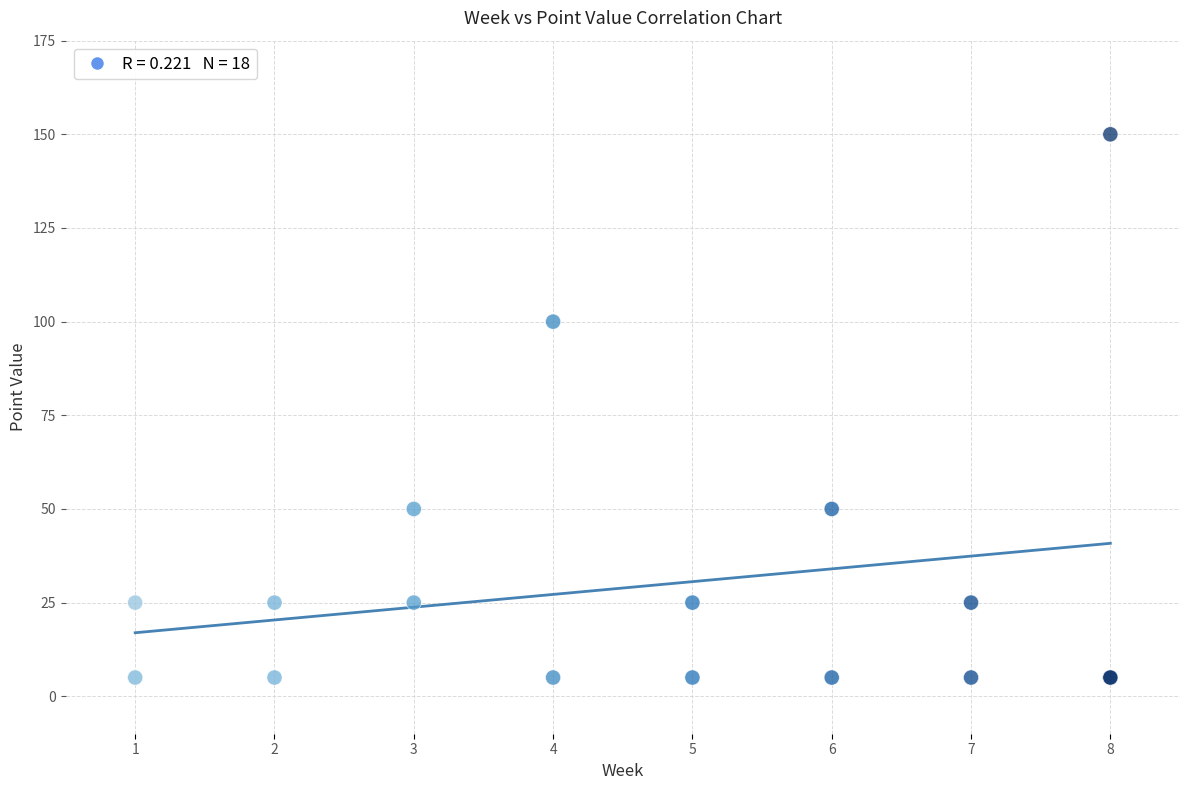

What Y value in the scatter plot is closest to 77?

100